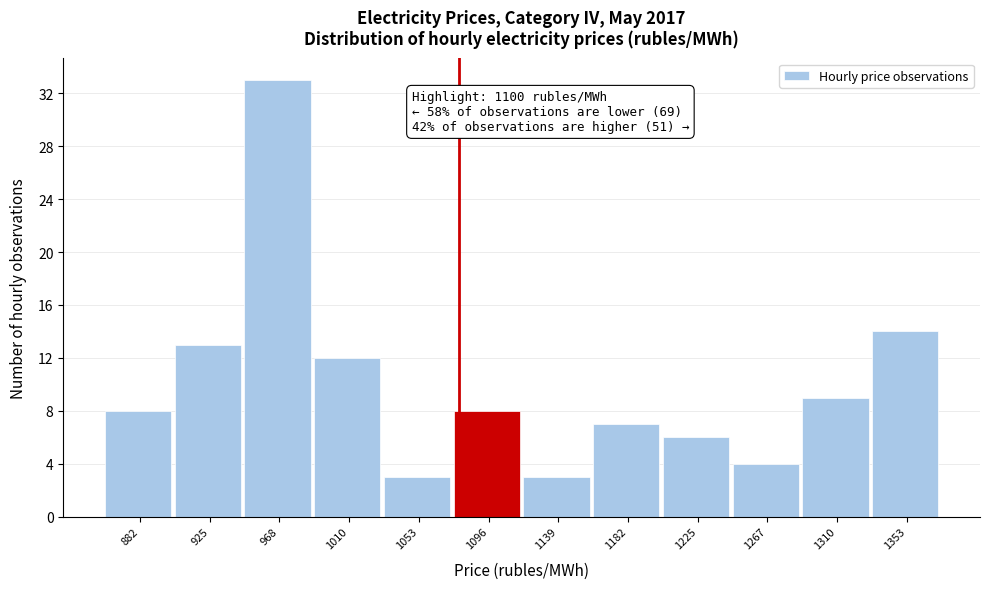

Reading right to left, transcribe all the data shown in this chart.

14	9	4	6	7	3	8	3	12	33	13	8